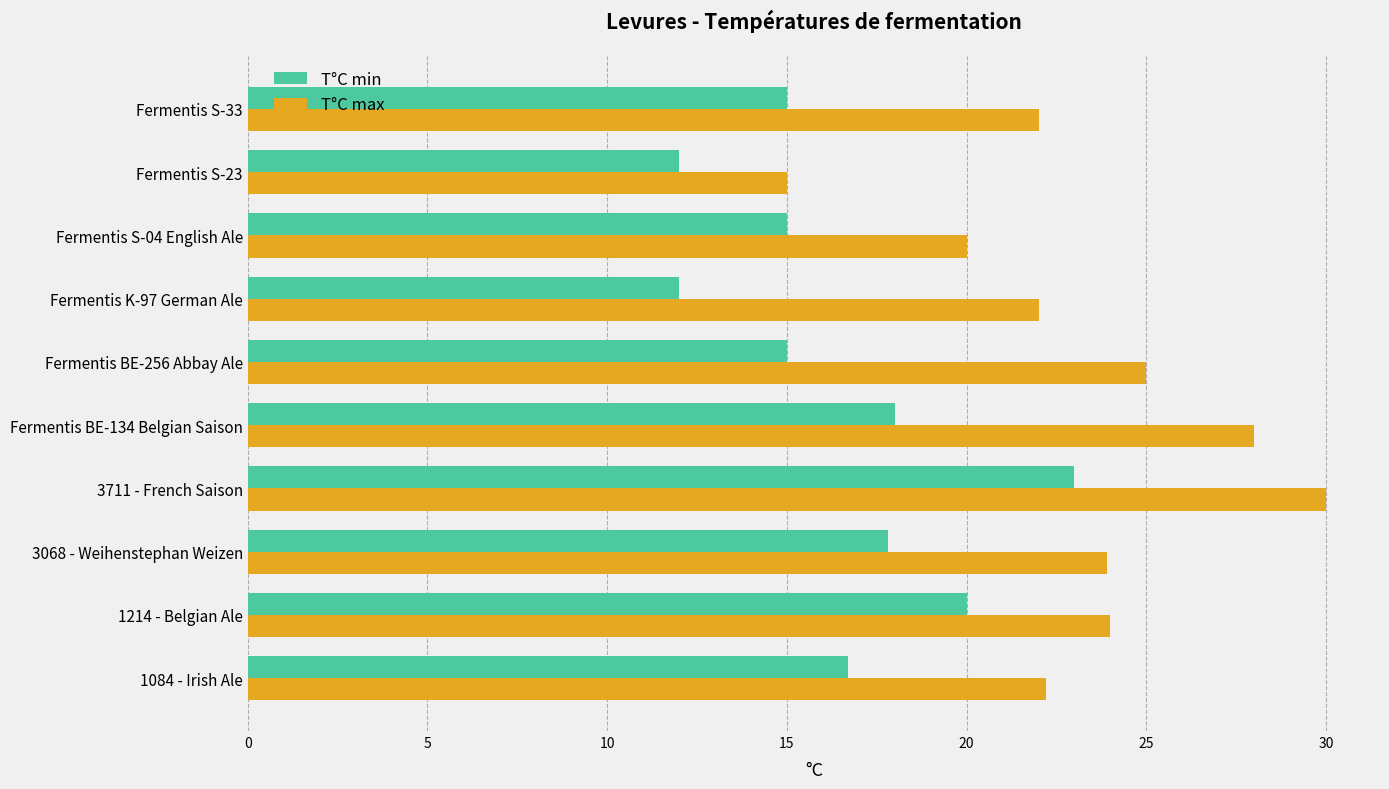

How many data points in T°C max are above 23?

5